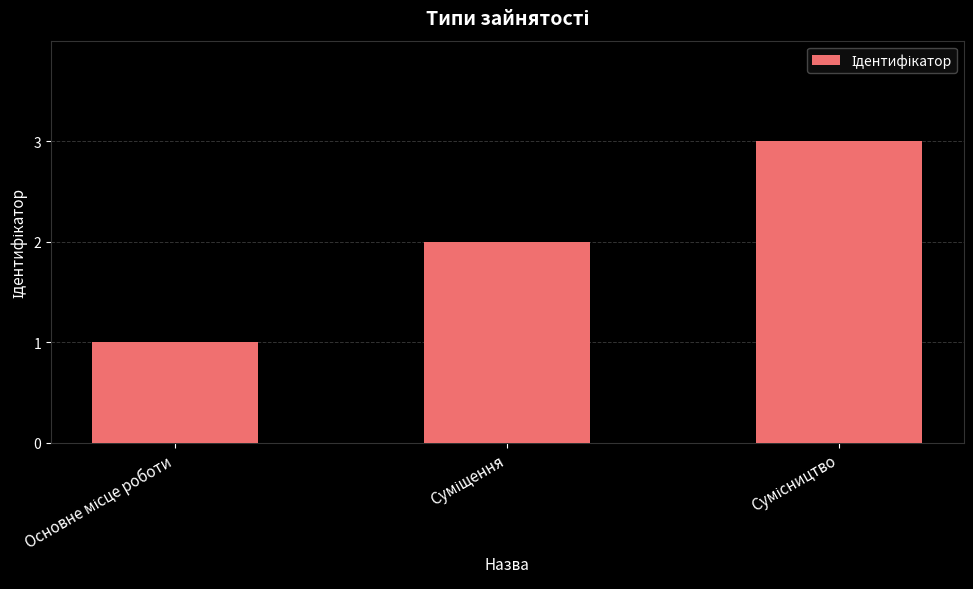

What is the sum of all values?

6